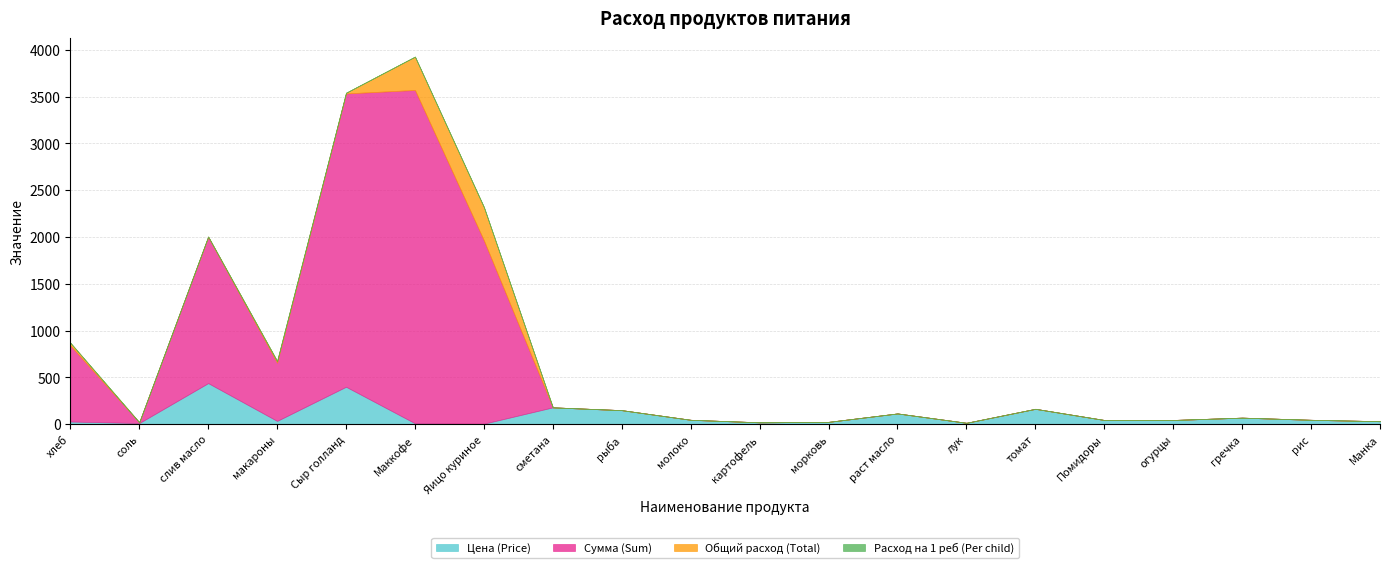

Which category has the highest value in the Сумма (Sum) series?

Маккофе